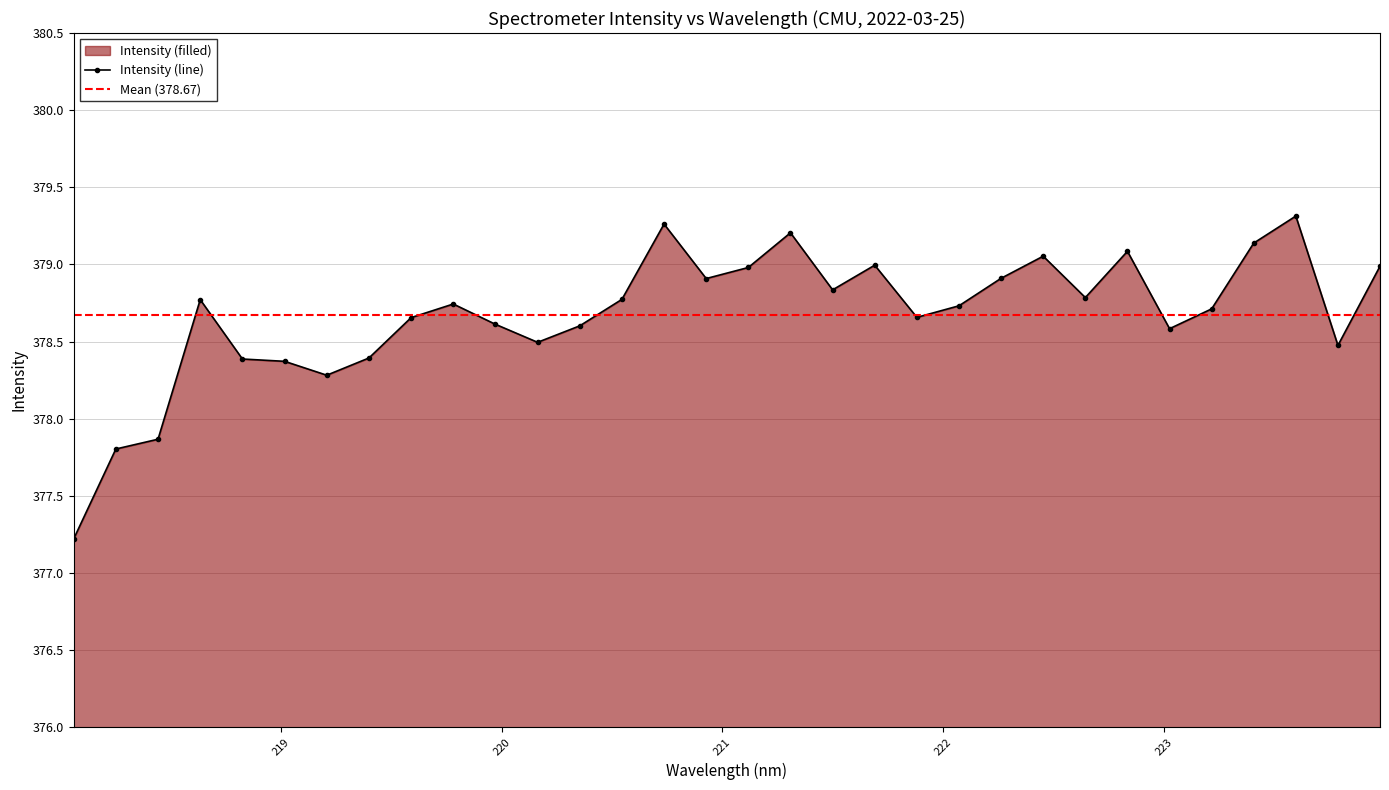

Rank the categories by value from lowest to highest.

218.0596, 218.2508, 218.442, 219.2067, 219.0156, 218.8244, 219.3979, 223.7895, 220.1623, 223.0264, 220.3533, 219.9712, 219.589, 221.8812, 223.2172, 222.0721, 219.7801, 218.6332, 220.5444, 222.6447, 221.4993, 220.9264, 222.263, 221.1174, 223.9802, 221.6902, 222.4538, 222.8355, 223.408, 221.3083, 220.7354, 223.5987